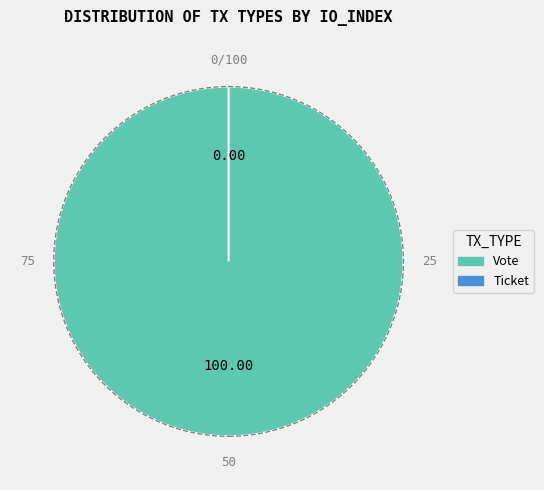

Count the number of slices in the pie.

2